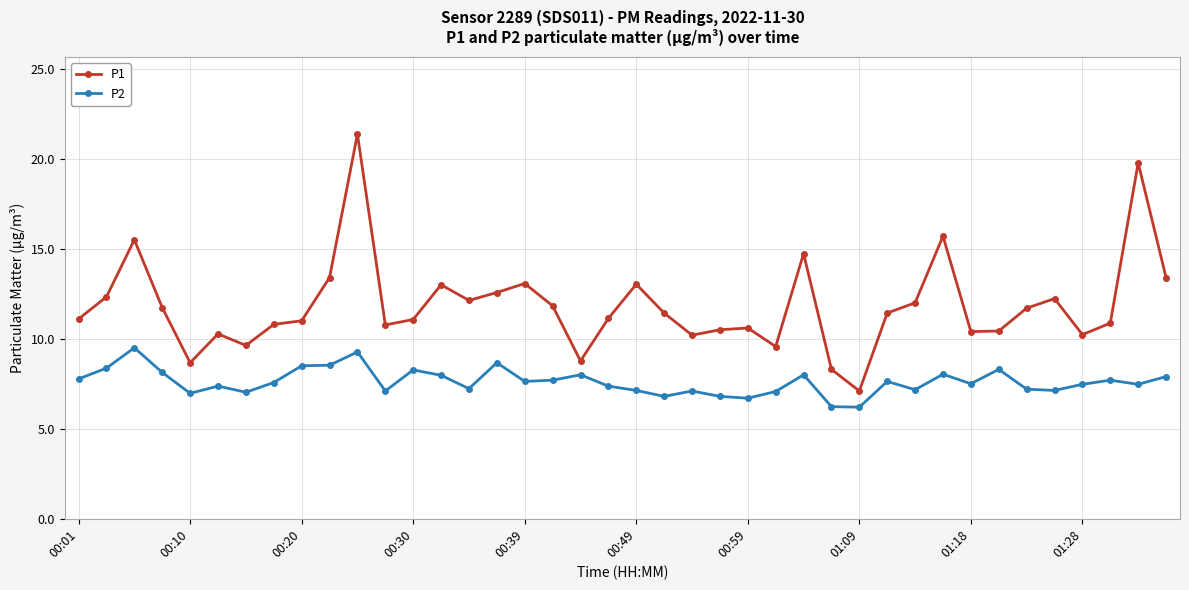

What is the lowest value of the P2 series?

6.2